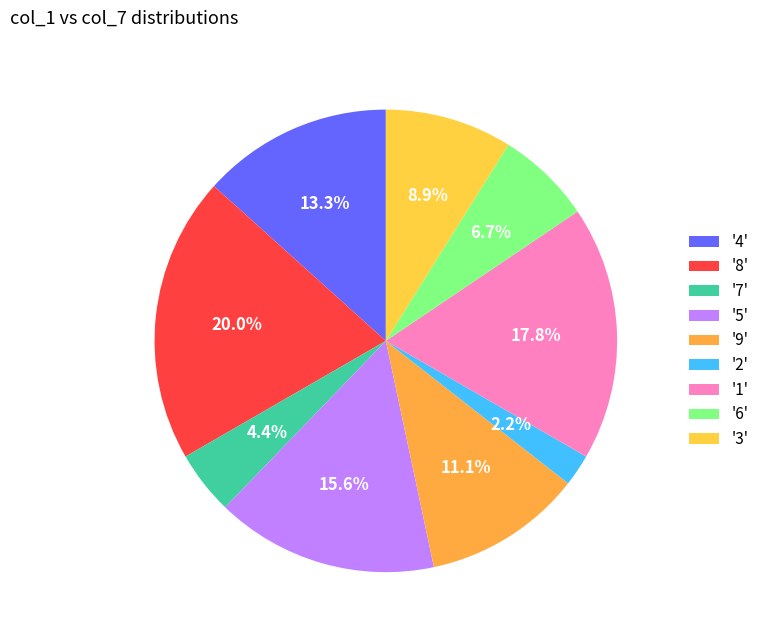

How many slices are in this pie chart?

9